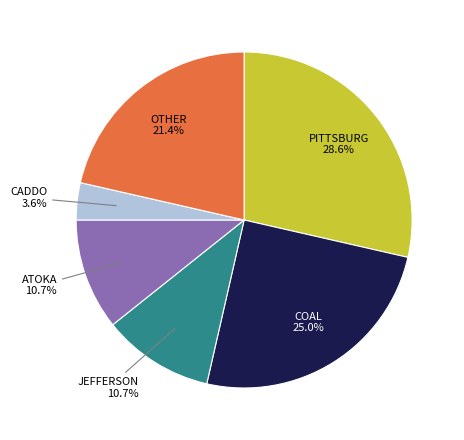

Does any single category account for the majority?

No